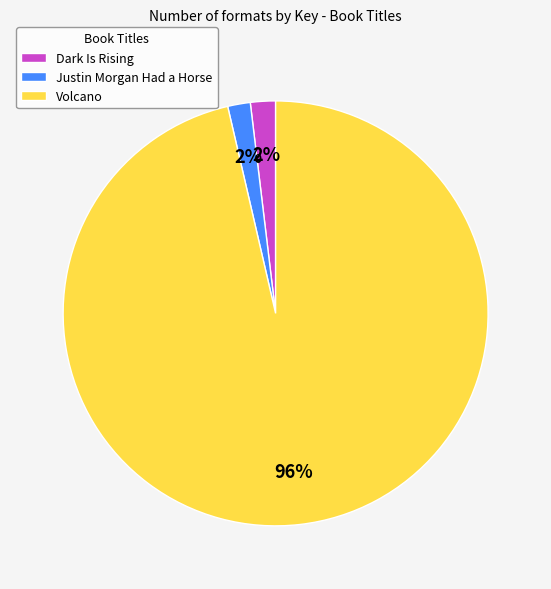

Is there any slice that represents more than half of the pie?

Yes